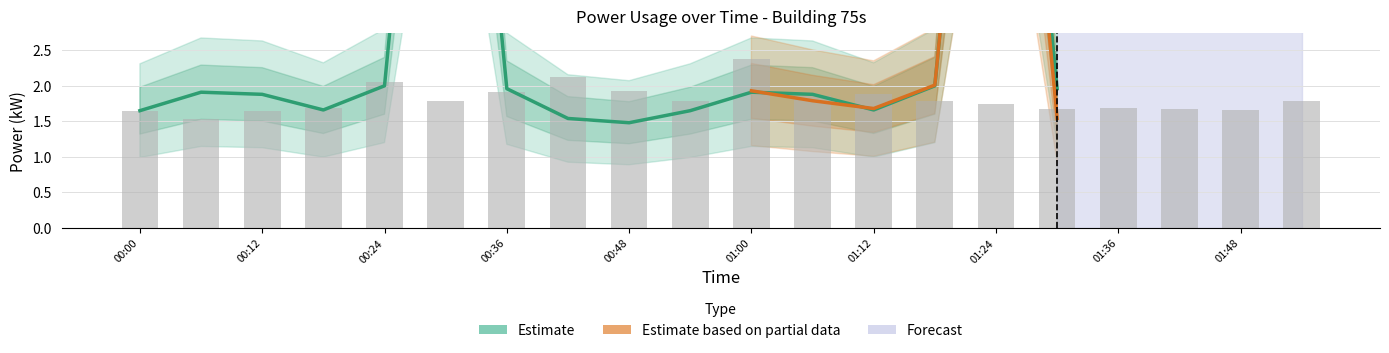

Are the bars grouped side by side (vs. stacked)?

Yes